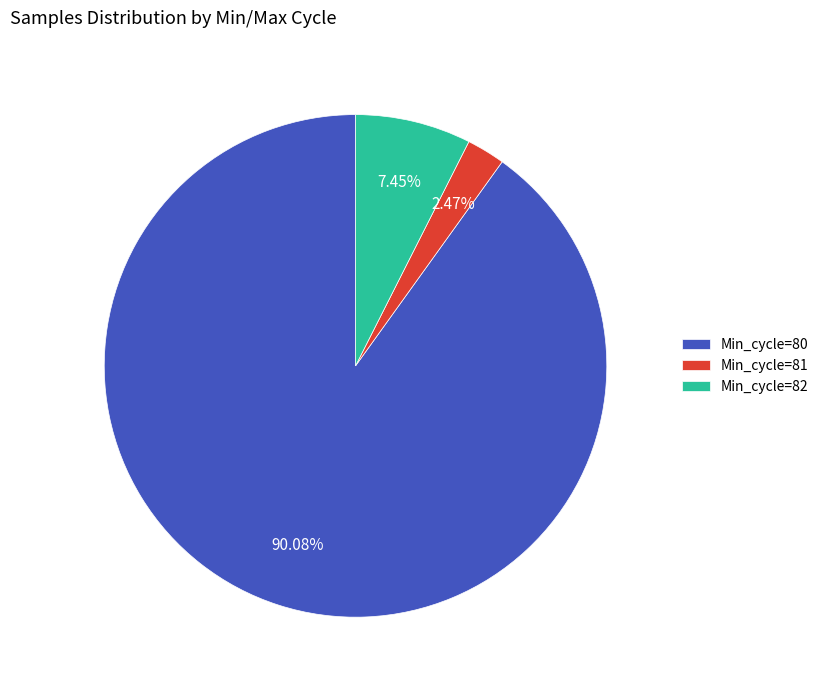

What is the ratio of the value at Min_cycle=80 to the value at Min_cycle=82?

12.1